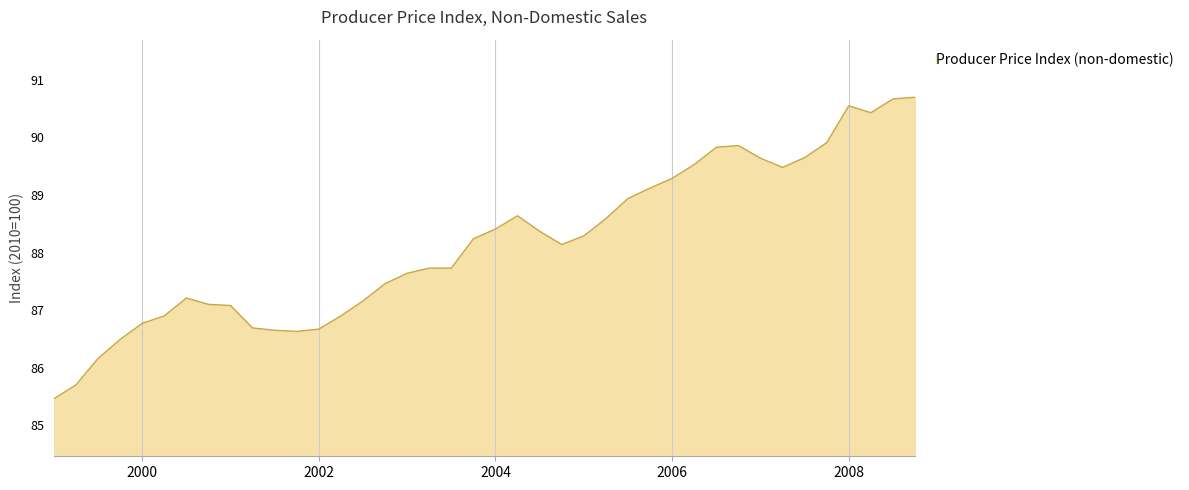

What is the maximum value shown in the chart?

90.7